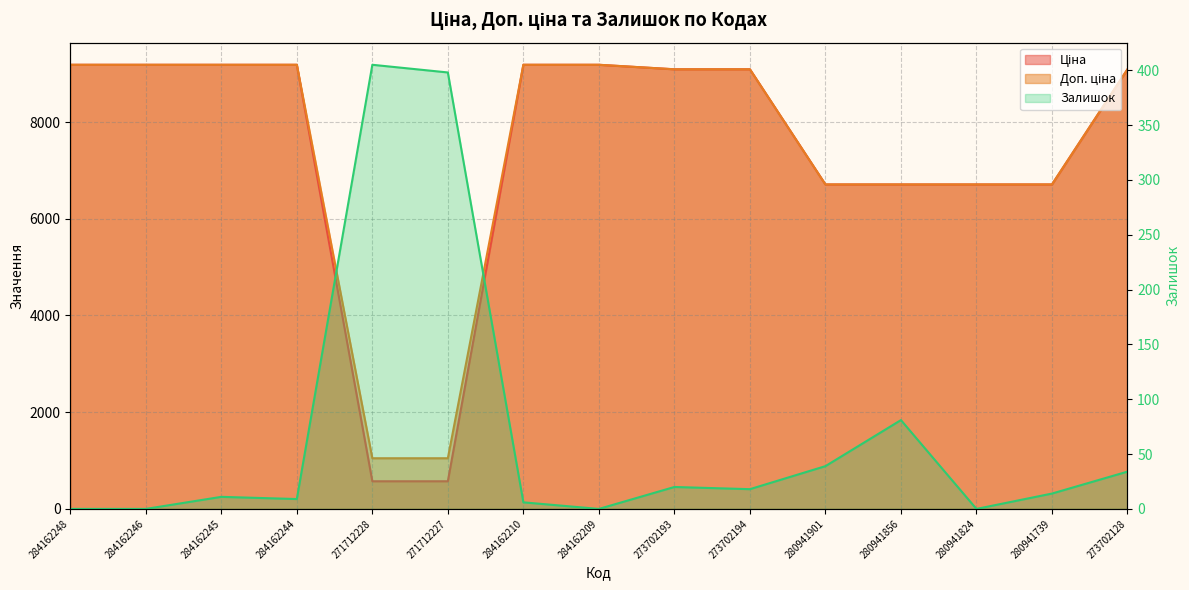

Does the chart display data point markers on the line(s)?

No